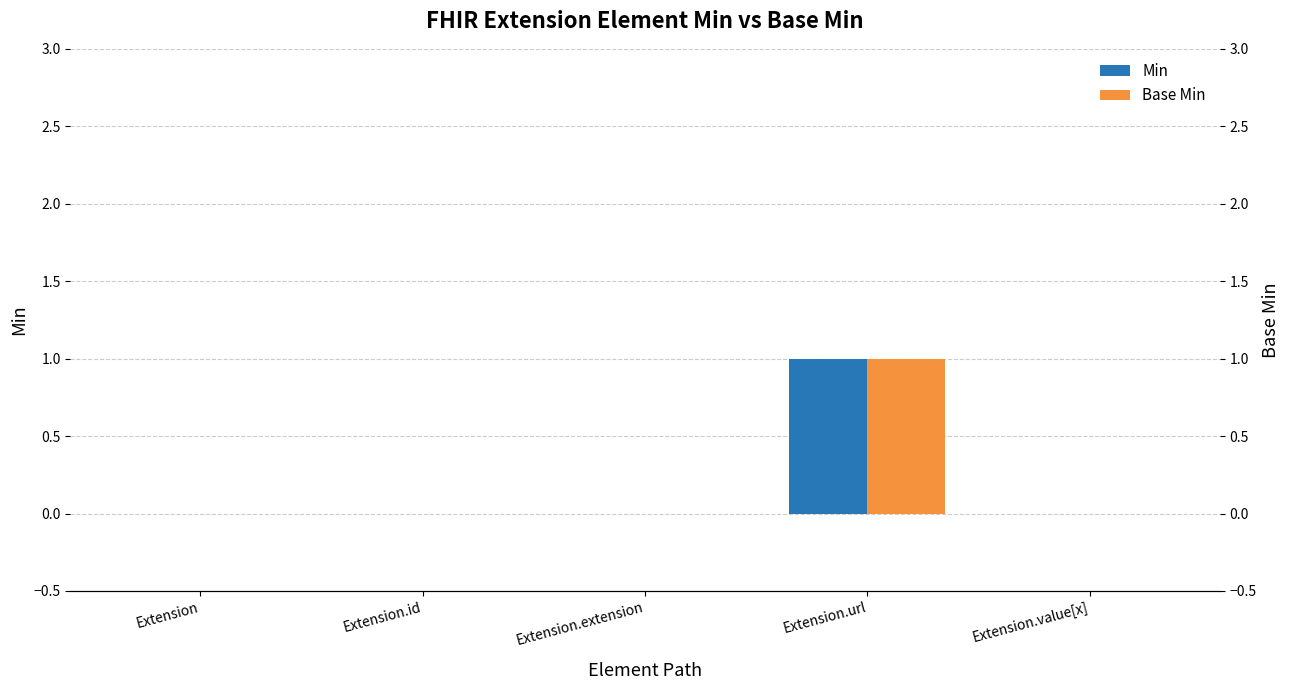

The Base Min series shows 0 at Extension.value[x]. True or false?

False